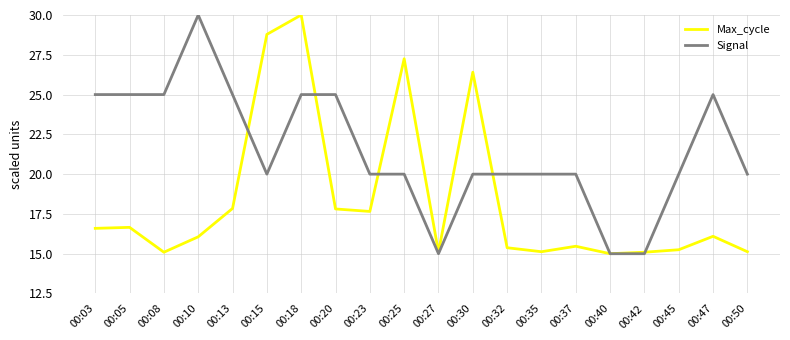

Rank the series at 00:32 from highest to lowest value.

Signal, Max_cycle